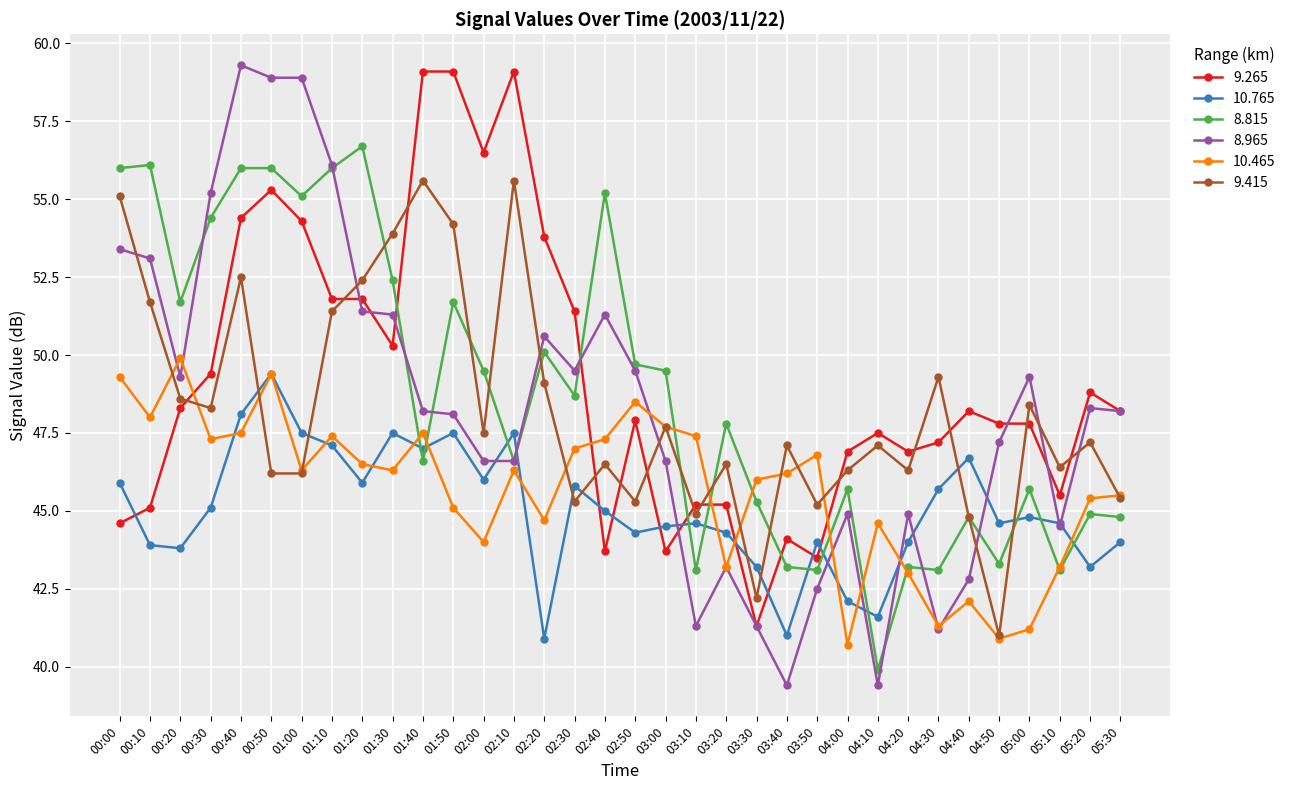

Count the number of categories in the chart.

34